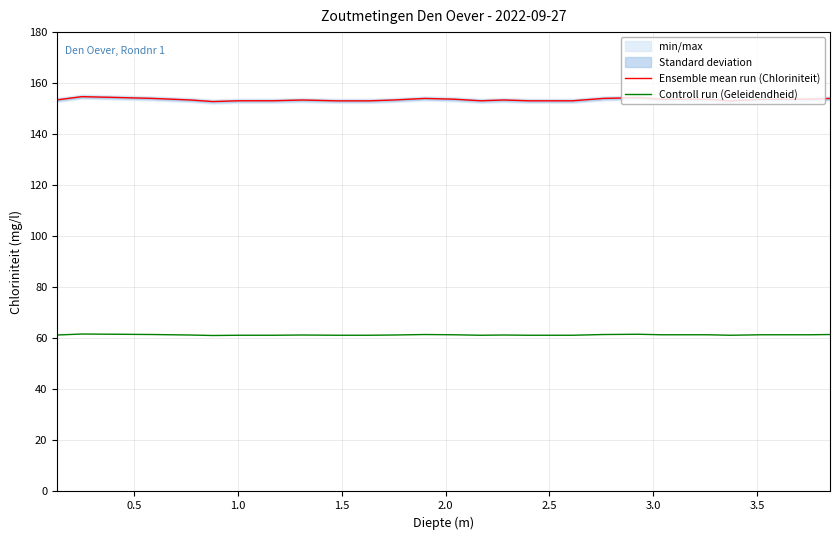

True or false: Controll run (Geleidendheid) and Ensemble mean run (Chloriniteit) cross at least once.

False